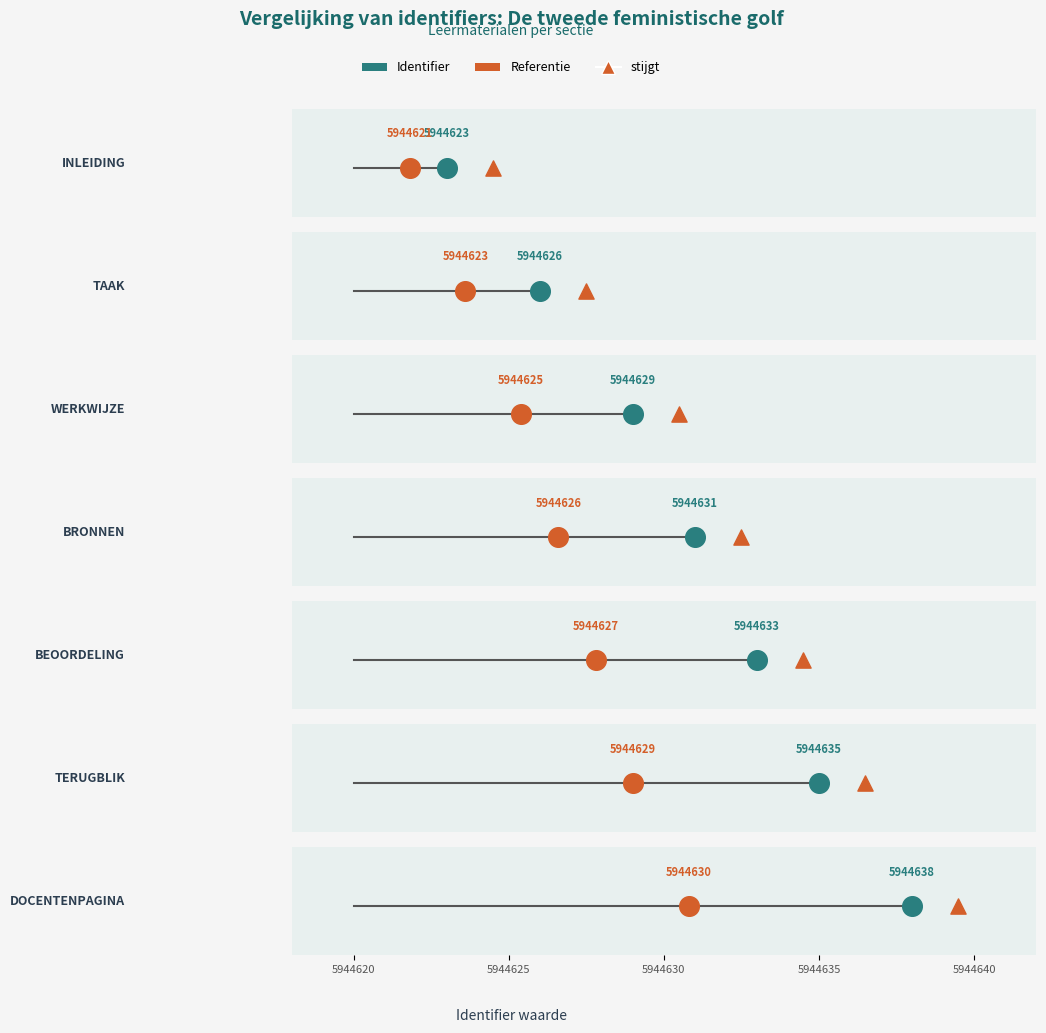

What is the change in value from INLEIDING to WERKWIJZE?

+6